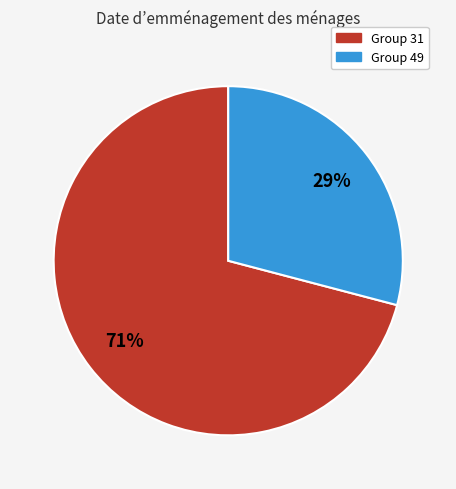

Is there any slice that represents more than half of the pie?

Yes